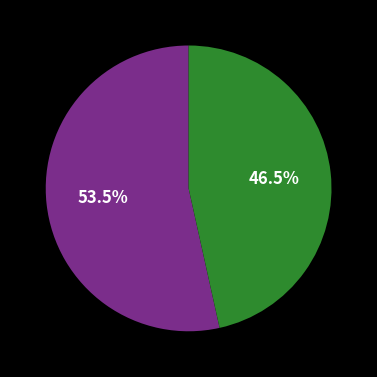

Does any single category account for the majority?

Yes